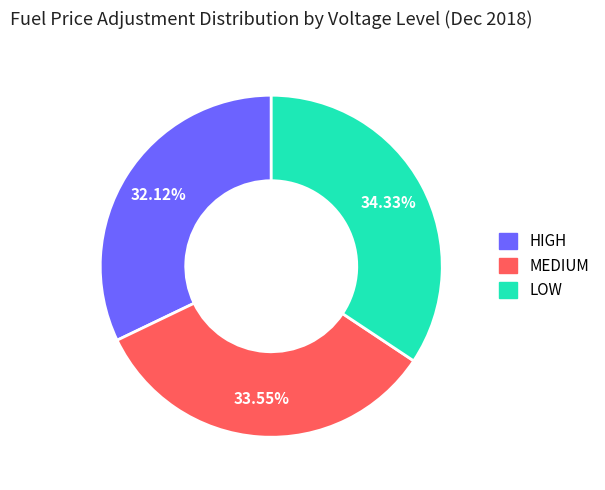

Approximately how many times larger is the value at HIGH compared to MEDIUM?

1.0